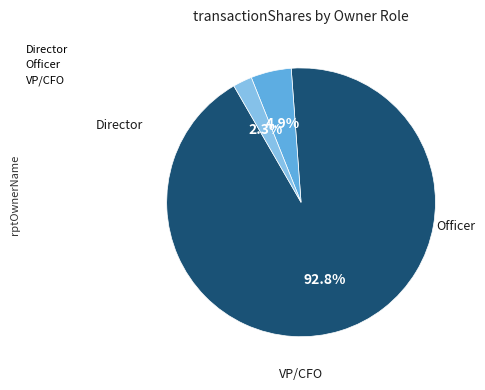

How many segments does this pie chart have?

3